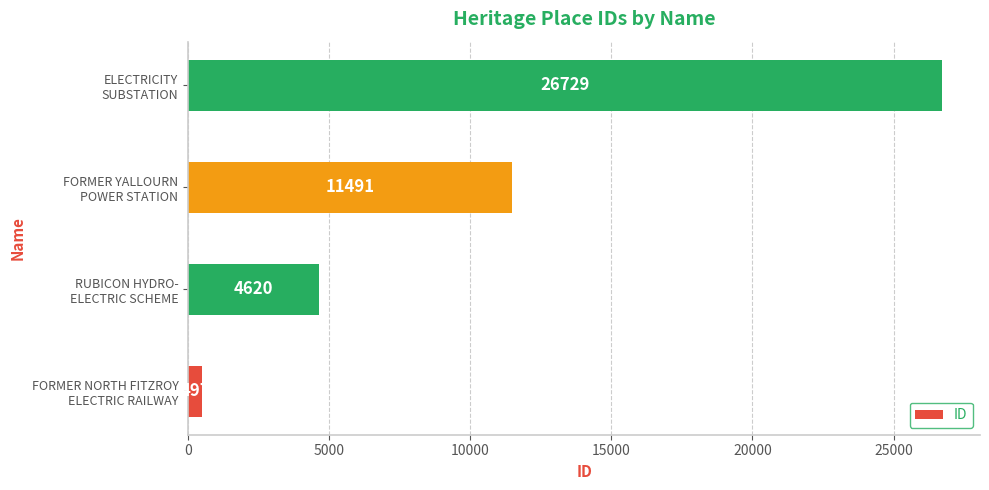

Rank the categories by value from lowest to highest.

FORMER NORTH FITZROY
ELECTRIC RAILWAY, RUBICON HYDRO-
ELECTRIC SCHEME, FORMER YALLOURN
POWER STATION, ELECTRICITY
SUBSTATION